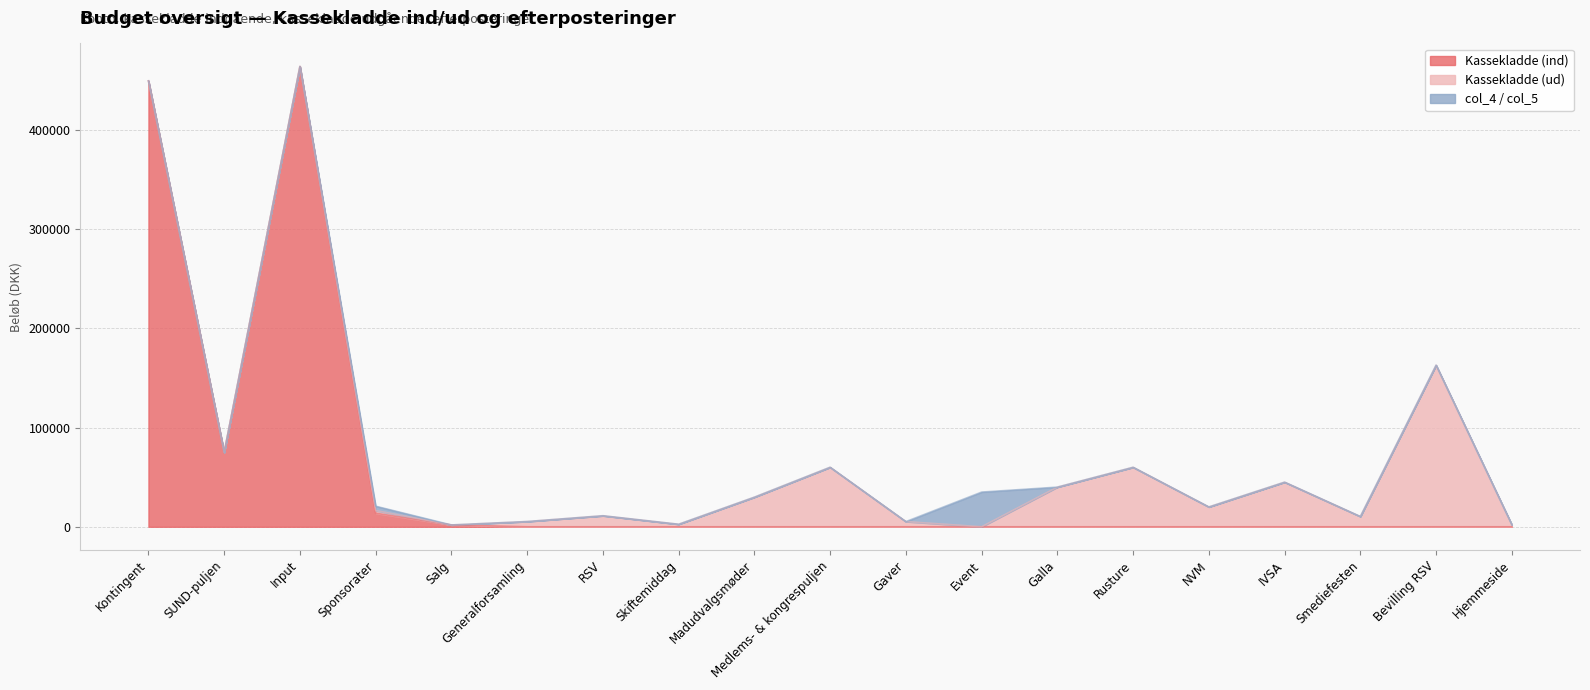

What is the label of the 8th point from the right?

Event